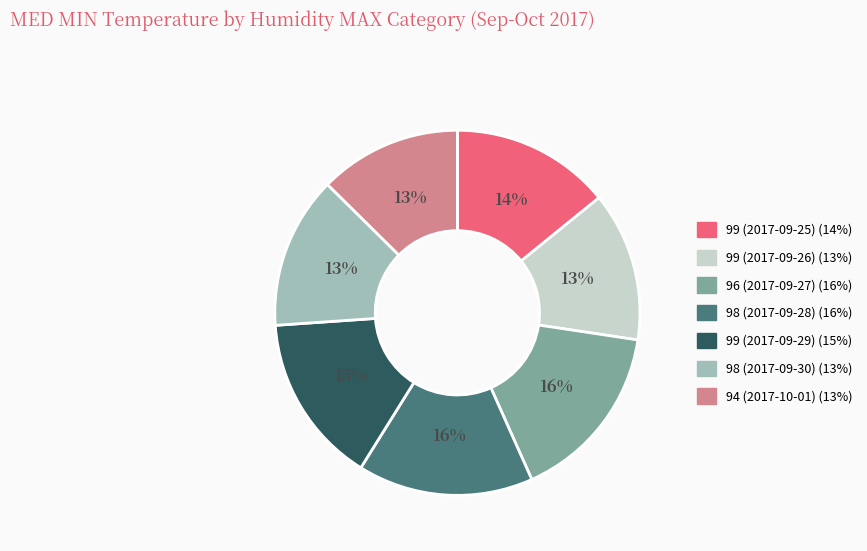

Is there any slice that represents more than half of the pie?

No